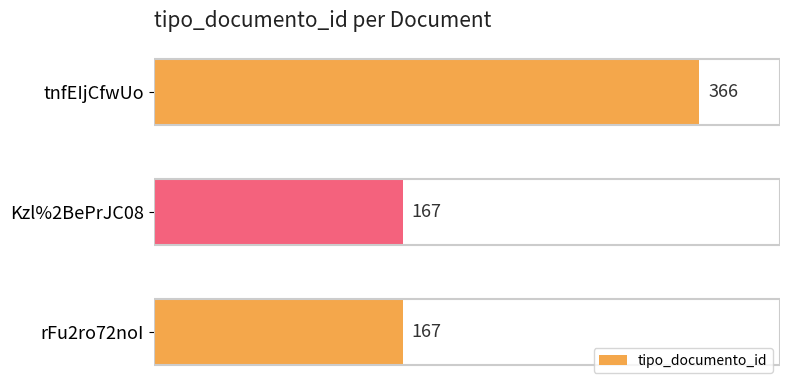

The chart shows a value of 167 at rFu2ro72noI. True or false?

True